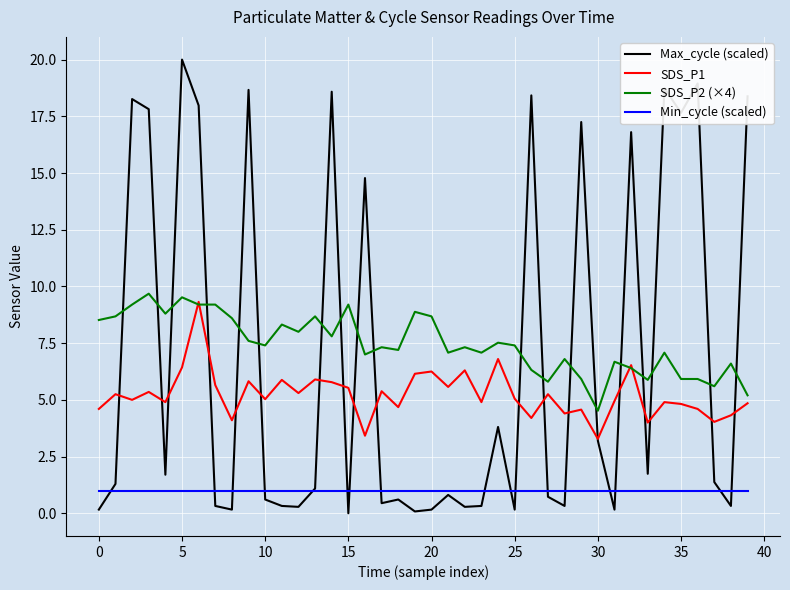

Which series ends up on top after the final intersection of SDS_P2 (×4) and Max_cycle (scaled)?

Max_cycle (scaled)